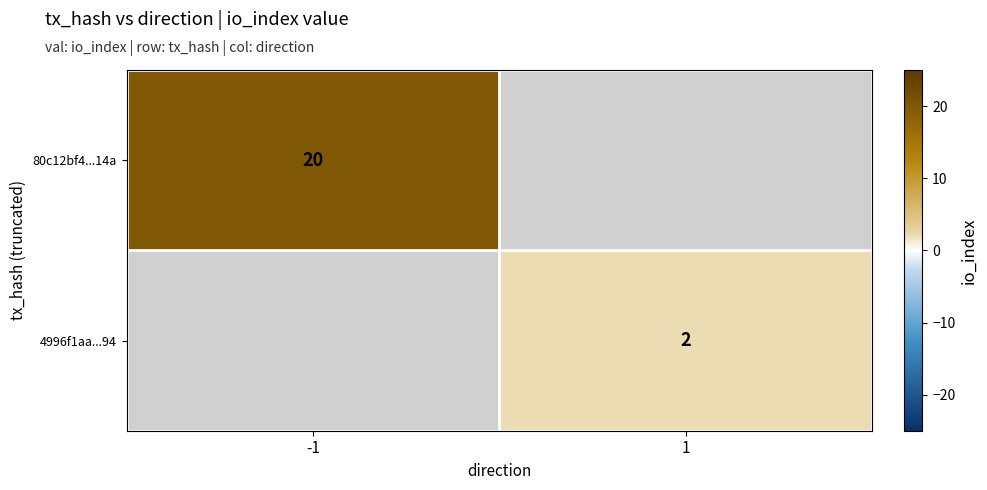

Count the number of categories in the chart.

2